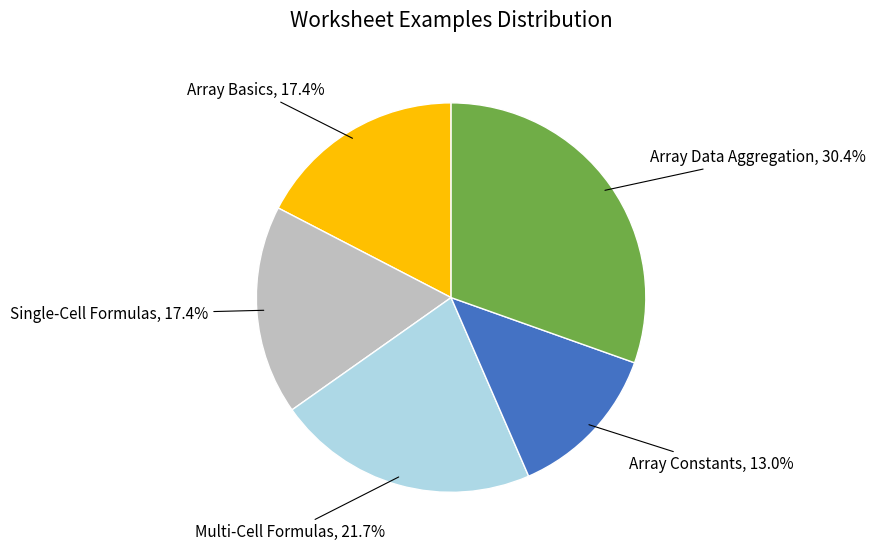

How many segments does this pie chart have?

5